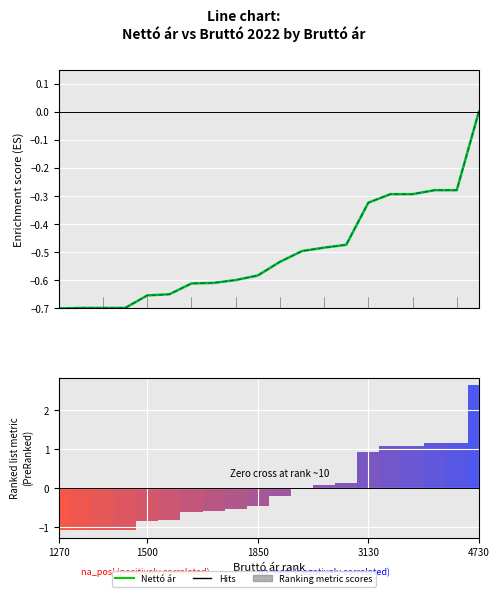

How many distinct data groups are displayed?

3